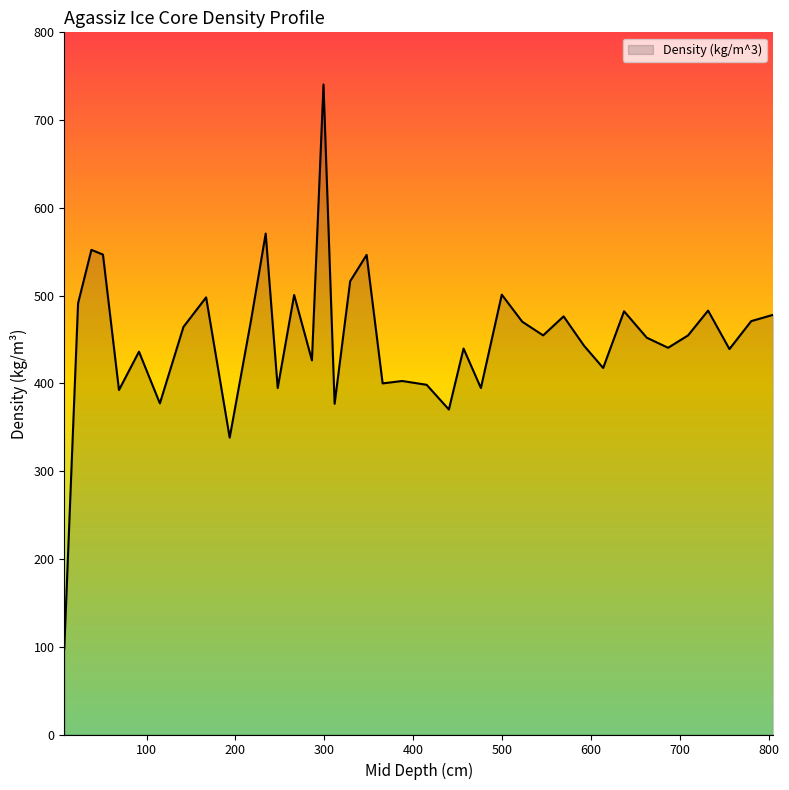

What is the minimum value shown in the chart?

97.9